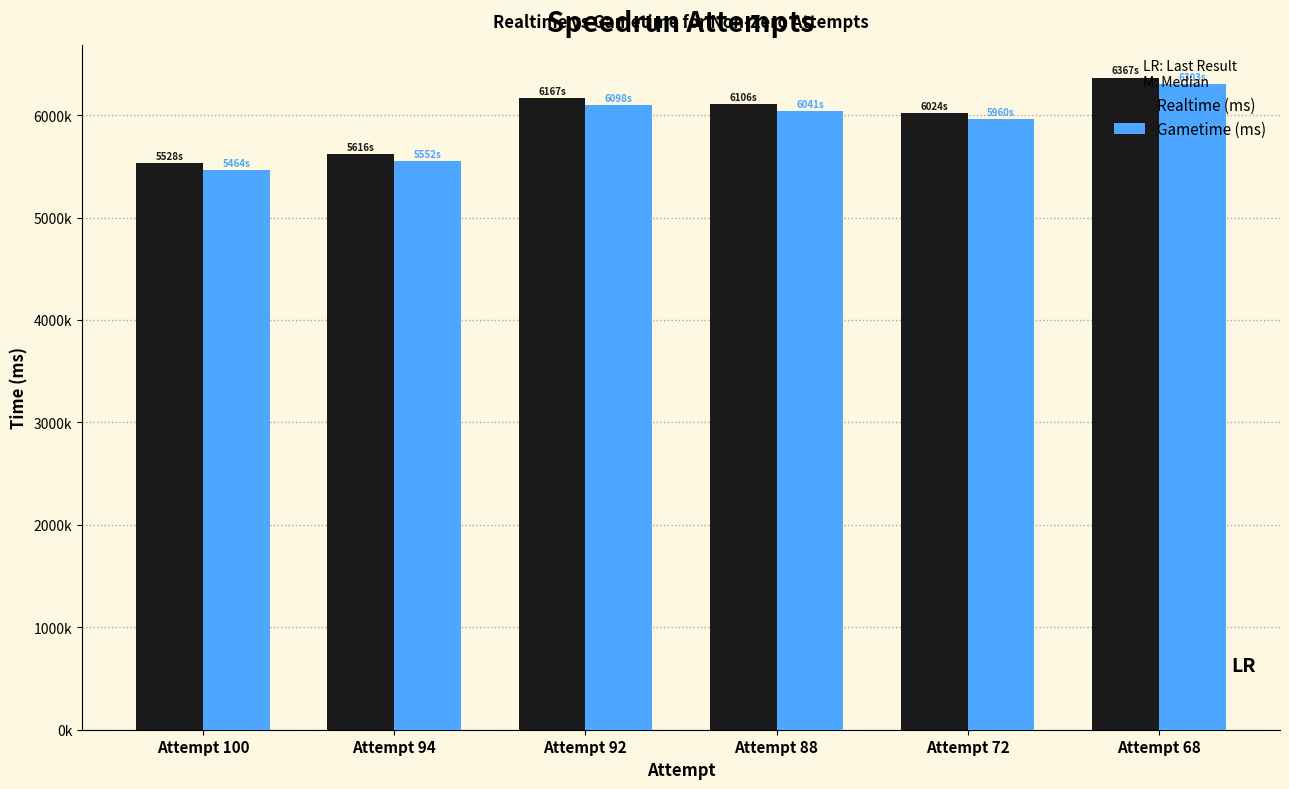

Which series has the largest total across all categories?

Realtime (ms)